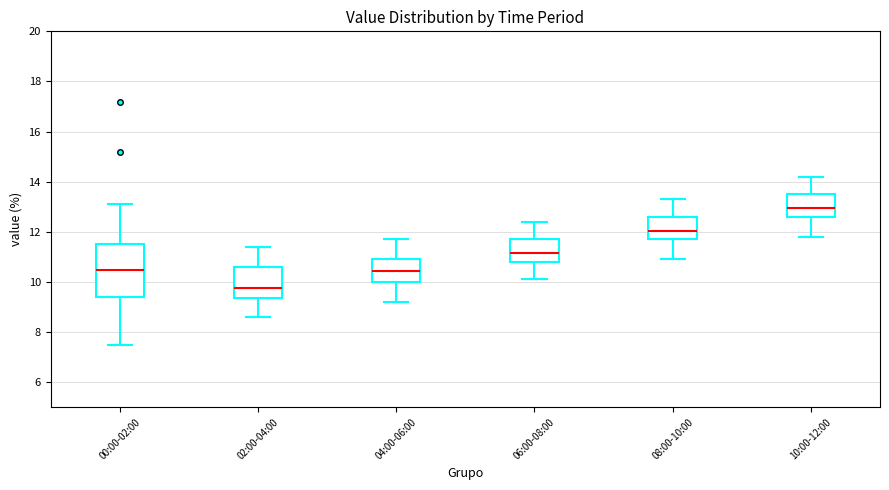

Comparing the boxes themselves (not the whiskers), which one is the tallest?

00:00-02:00